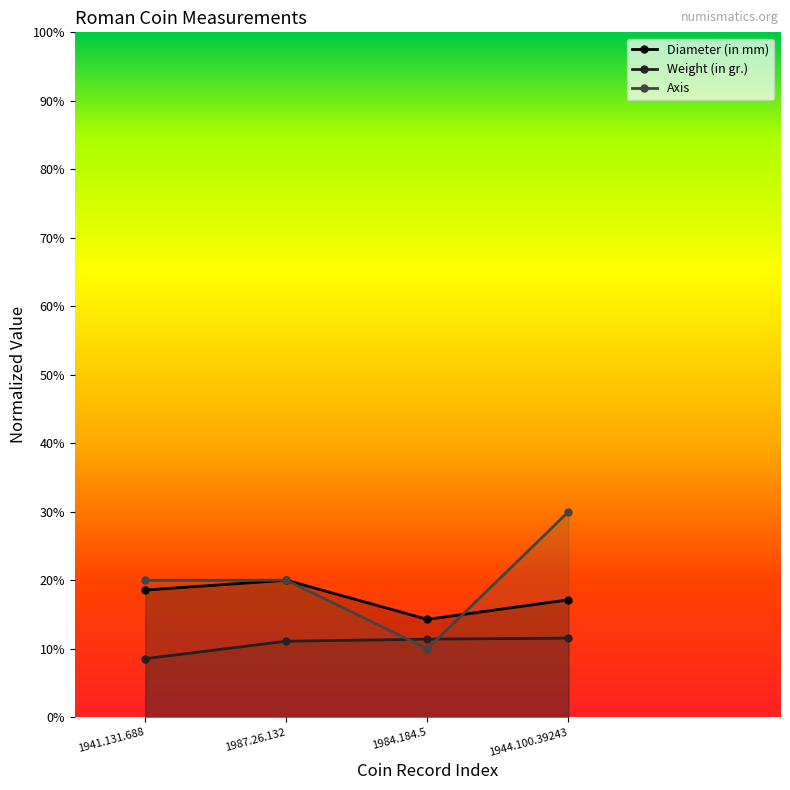

At which category does Diameter (in mm) reach its first local valley?

1984.184.5